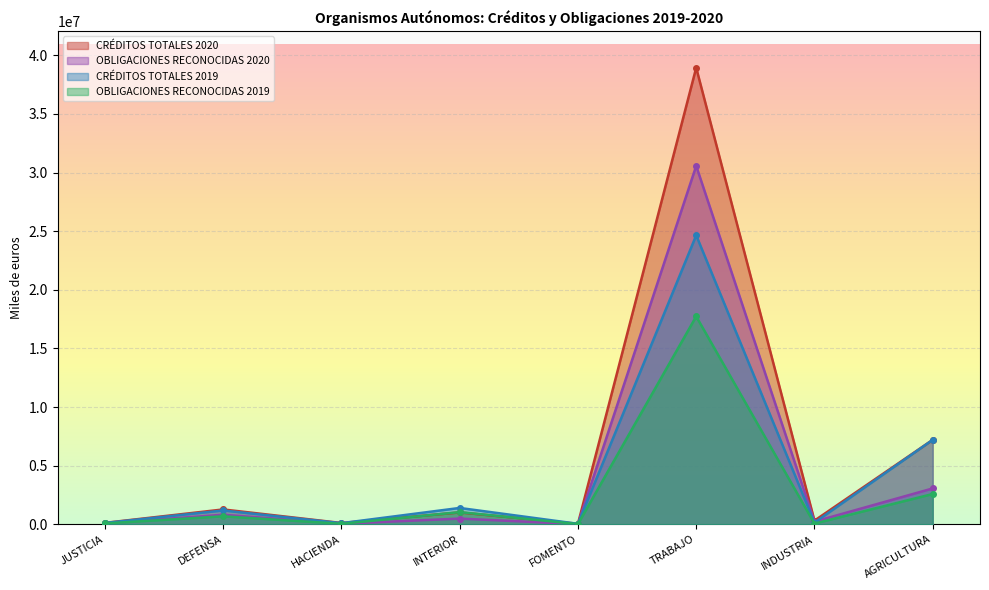

Rank the series at FOMENTO from lowest to highest value.

OBLIGACIONES RECONOCIDAS 2019, OBLIGACIONES RECONOCIDAS 2020, CRÉDITOS TOTALES 2019, CRÉDITOS TOTALES 2020